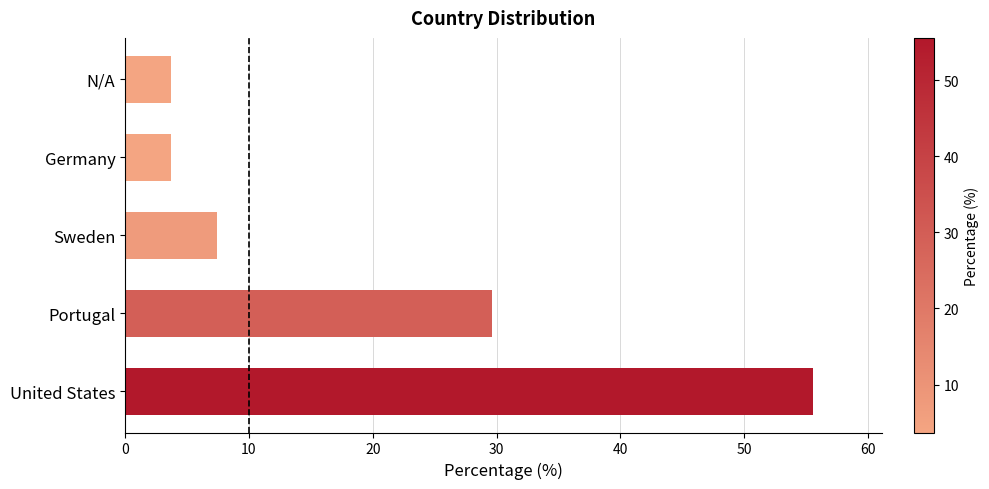

How many data points are less than 7?

2